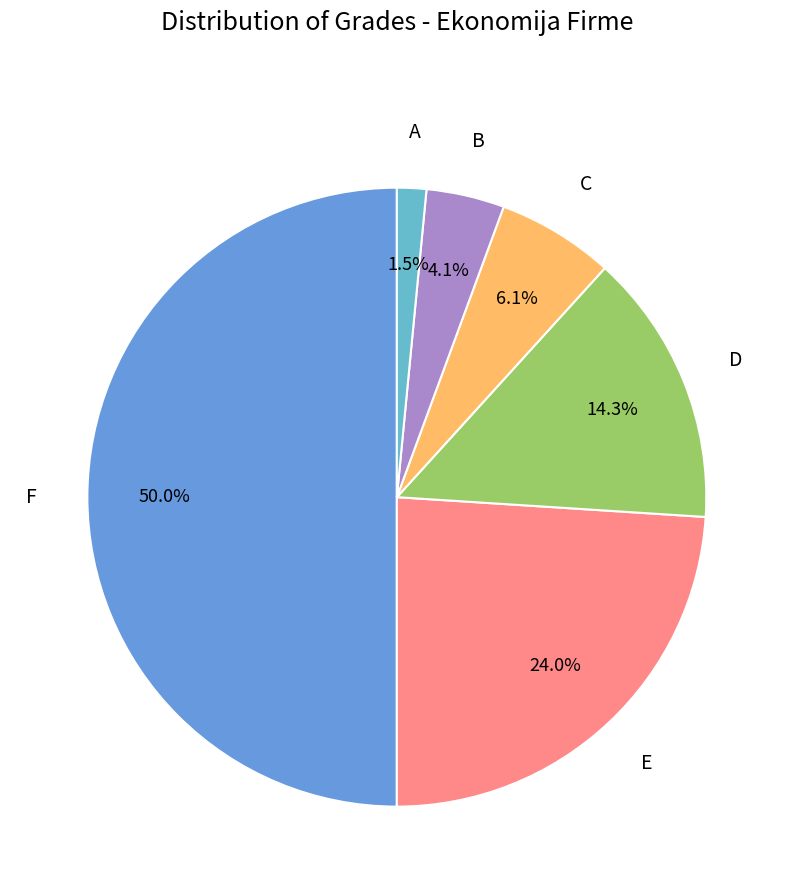

How many segments does this pie chart have?

6